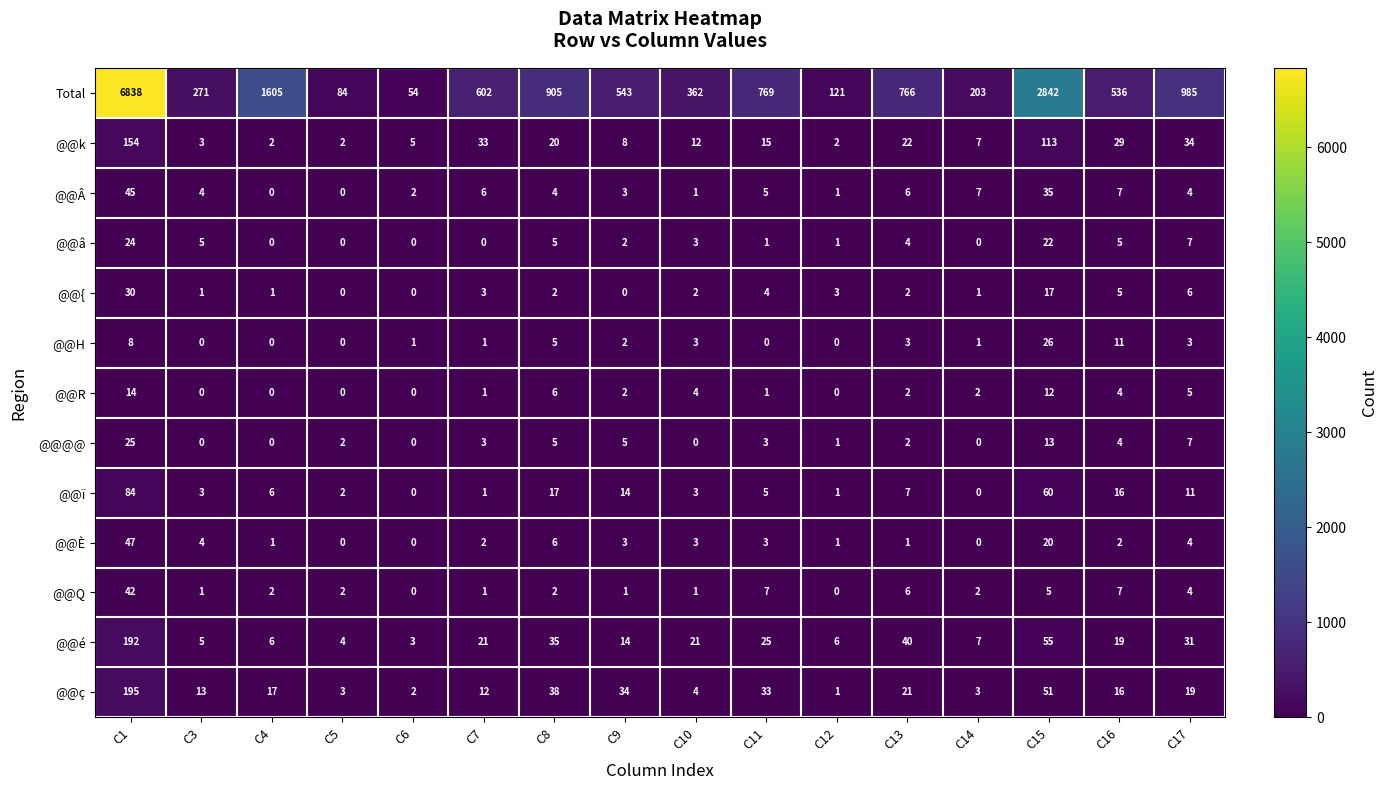

How many categories are shown in the chart?

16